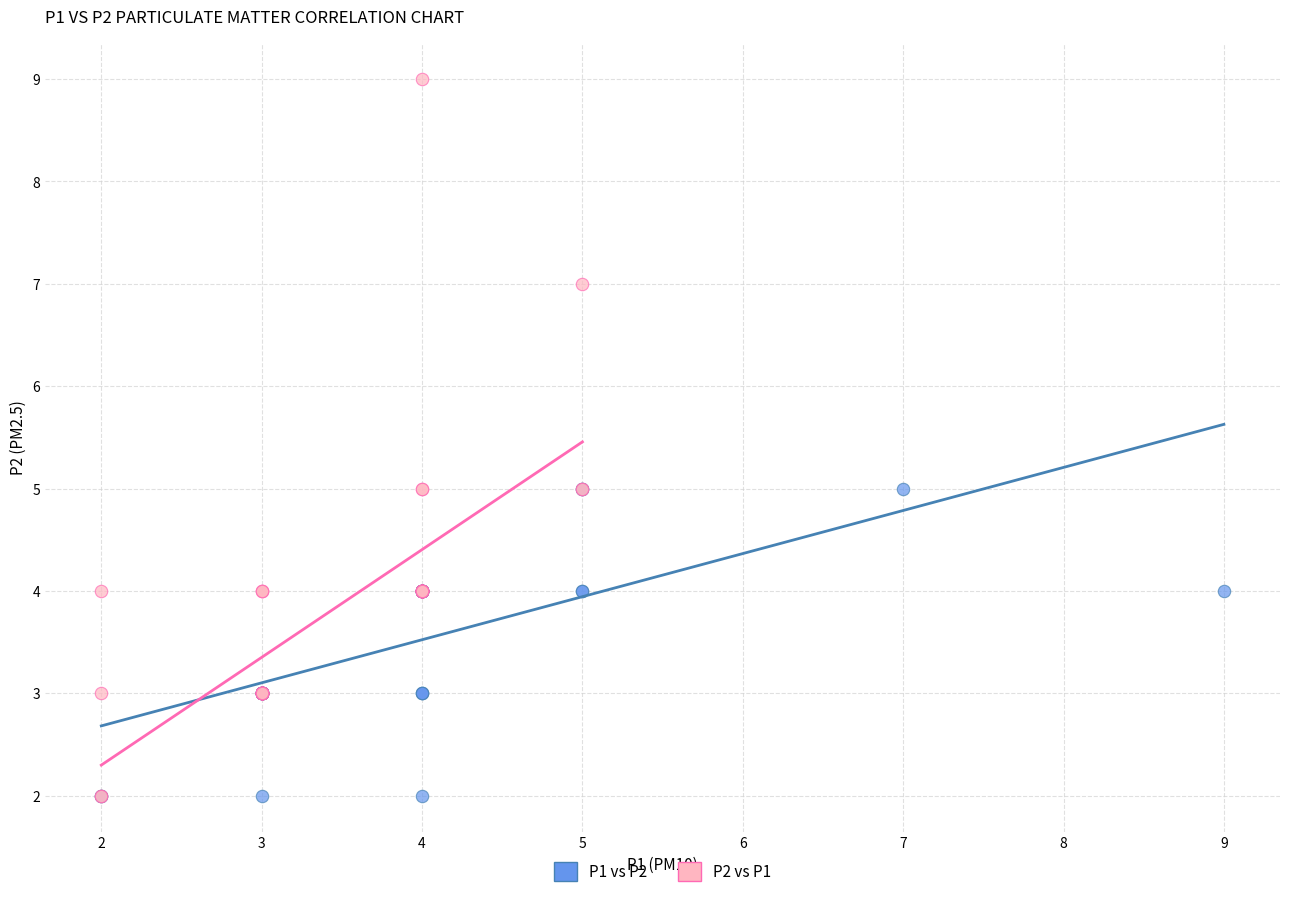

Which series has the widest spread of Y values?

P2 vs P1